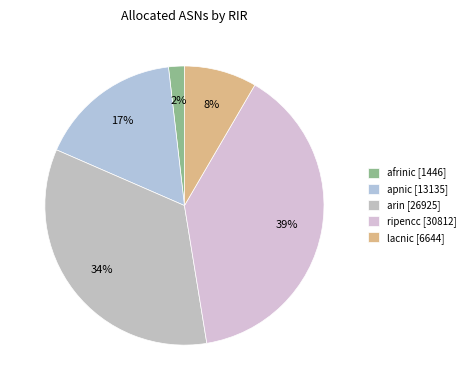

To the nearest percent, what is the average slice percentage?

20%